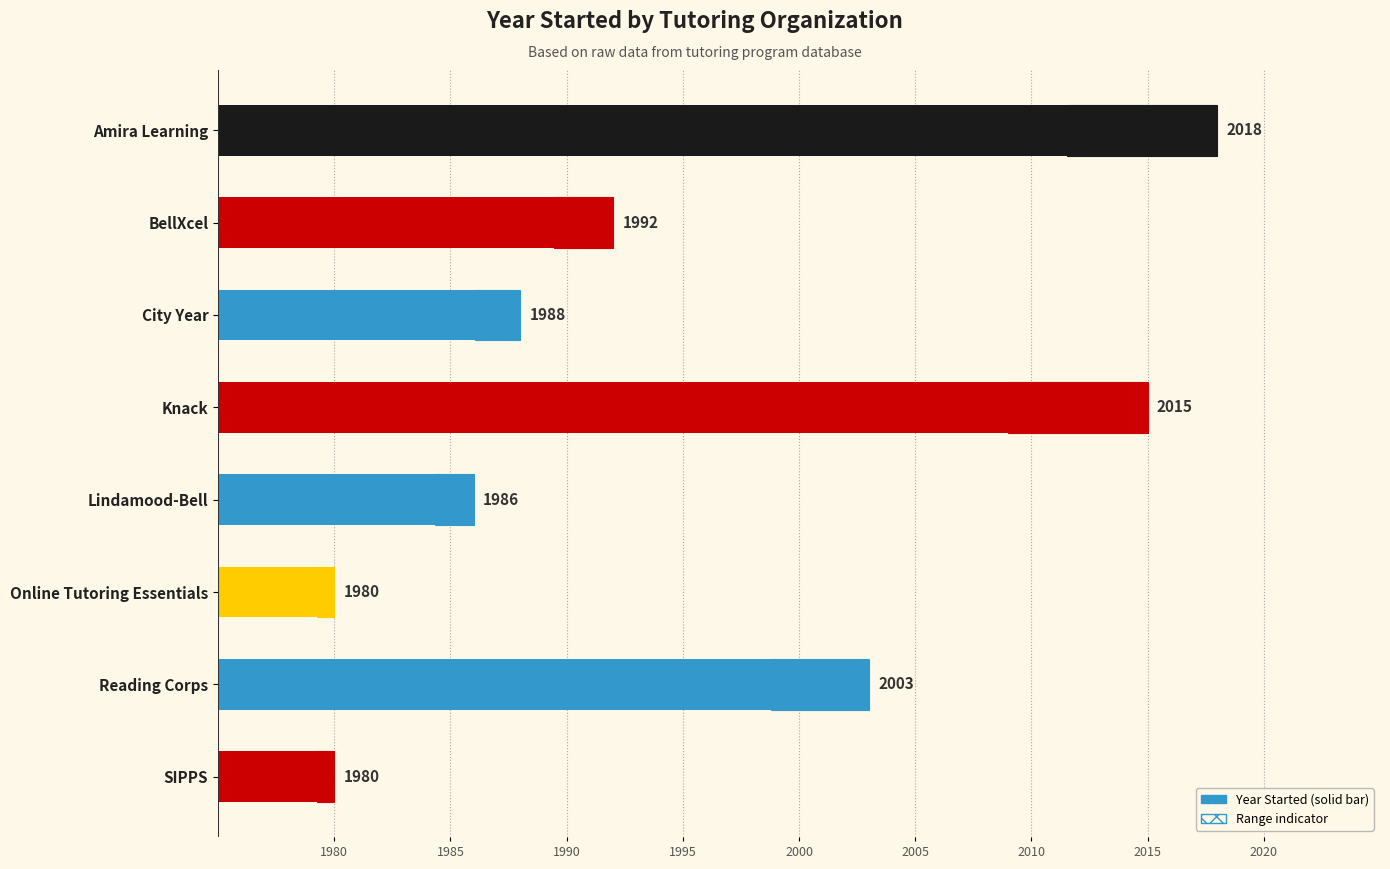

True or false: the data shows 13 at Reading Corps.

False